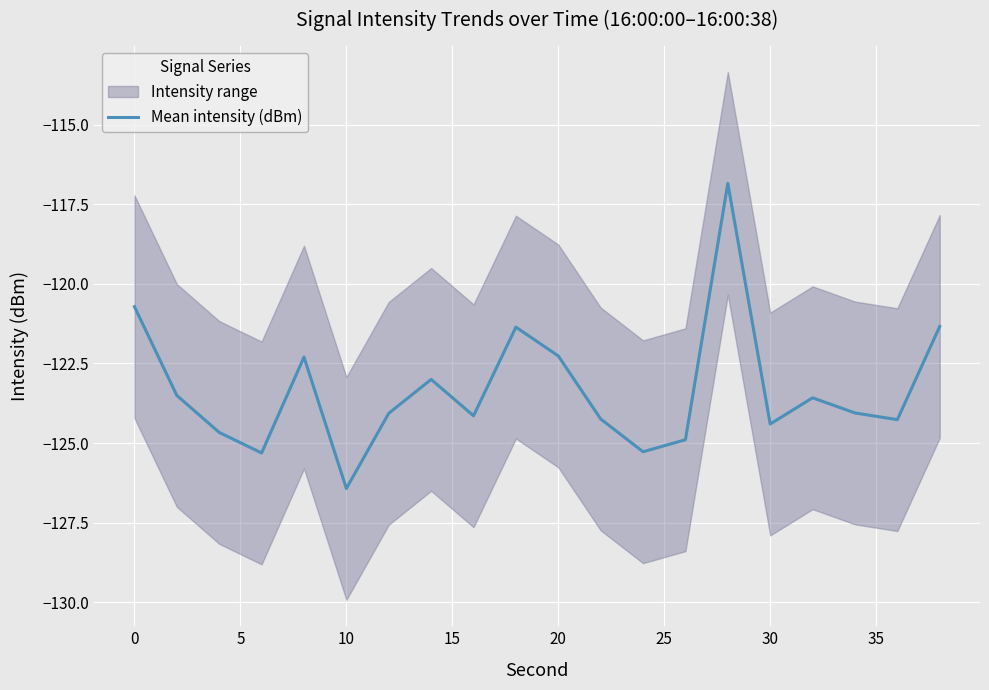

Does the chart display data point markers on the line(s)?

No